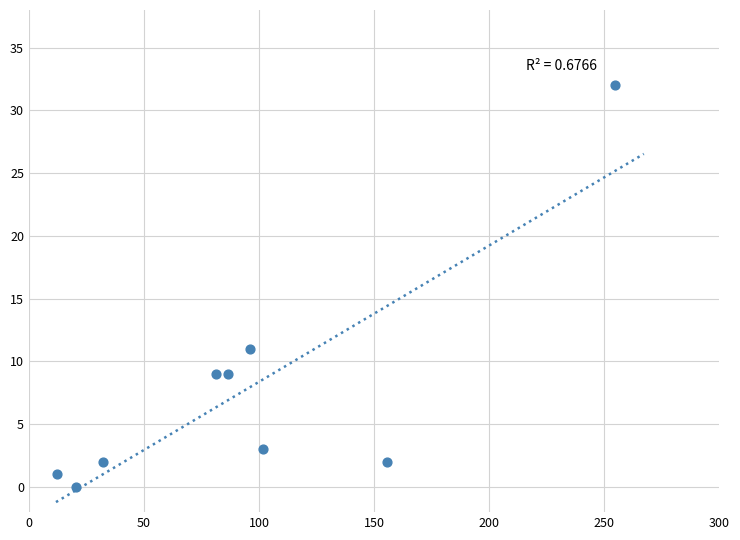

What is the range of Y values (max minus min)?

32